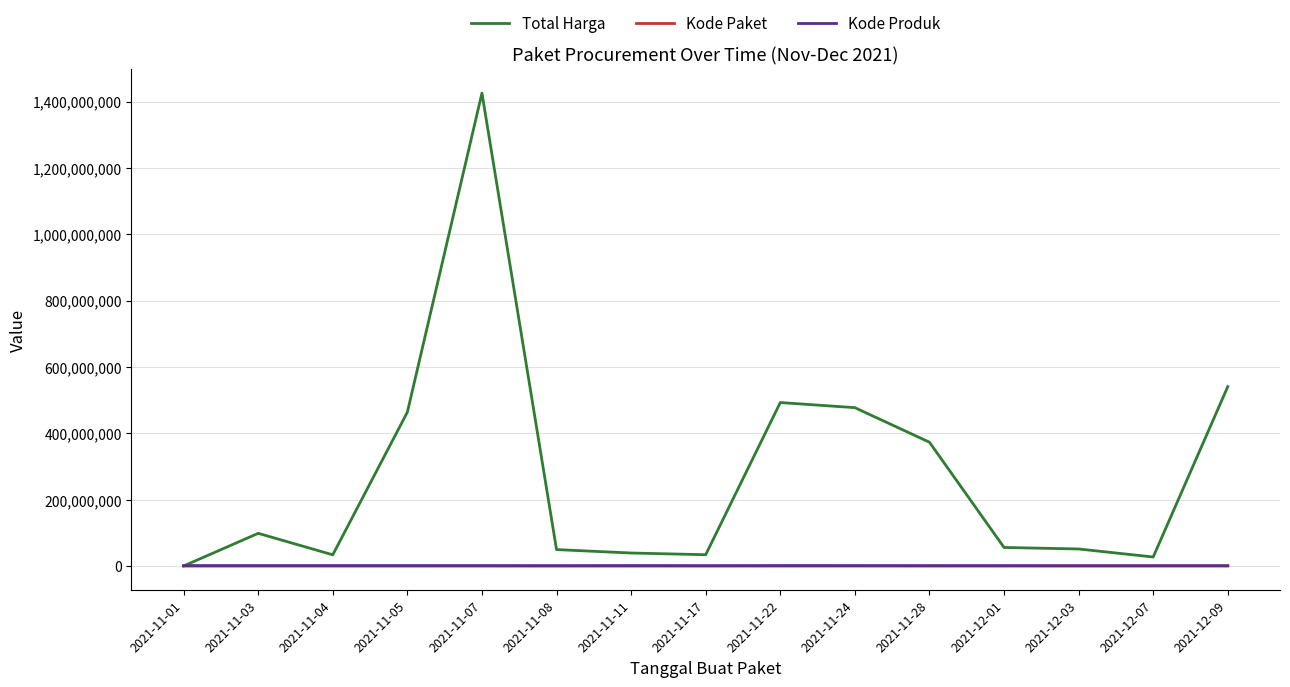

What is the total value across all series at 2021-11-03?

100255940